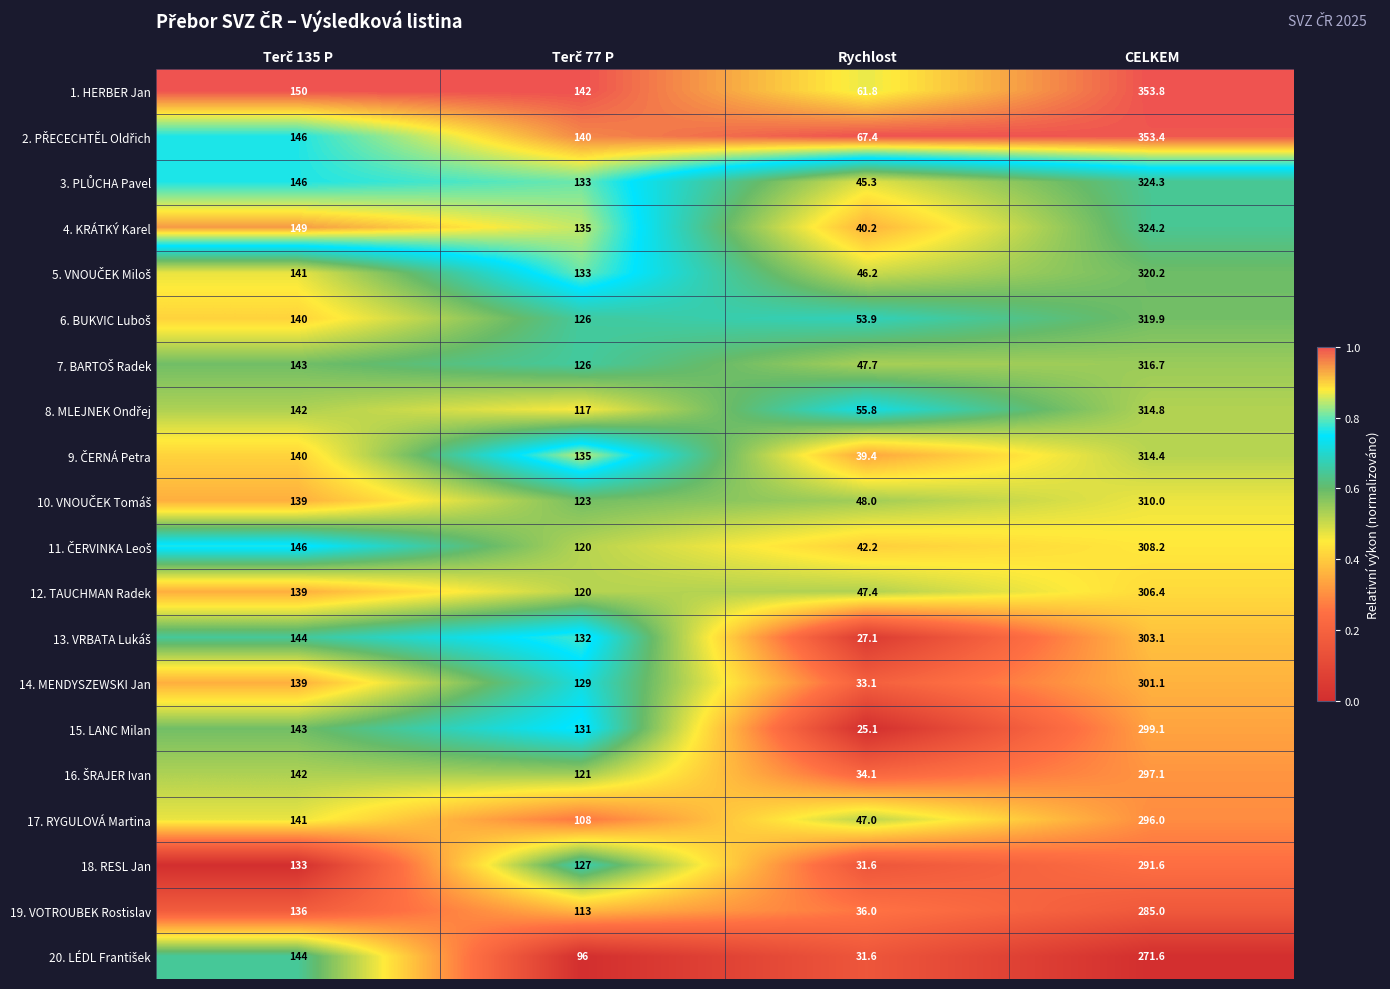

Which series has the widest spread of values?

1. HERBER Jan